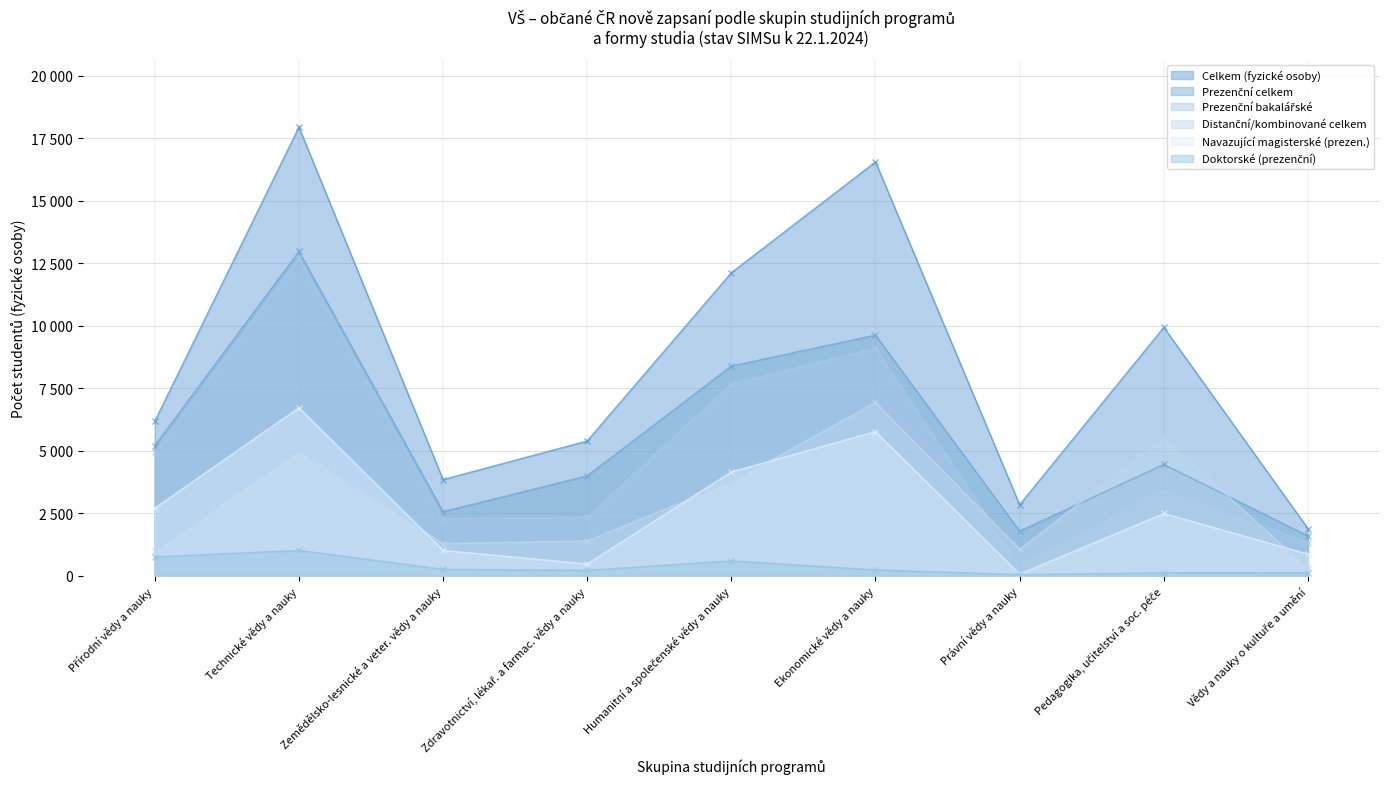

True or false: Celkem (fyzické osoby) and Prezenční celkem intersect in this chart.

False